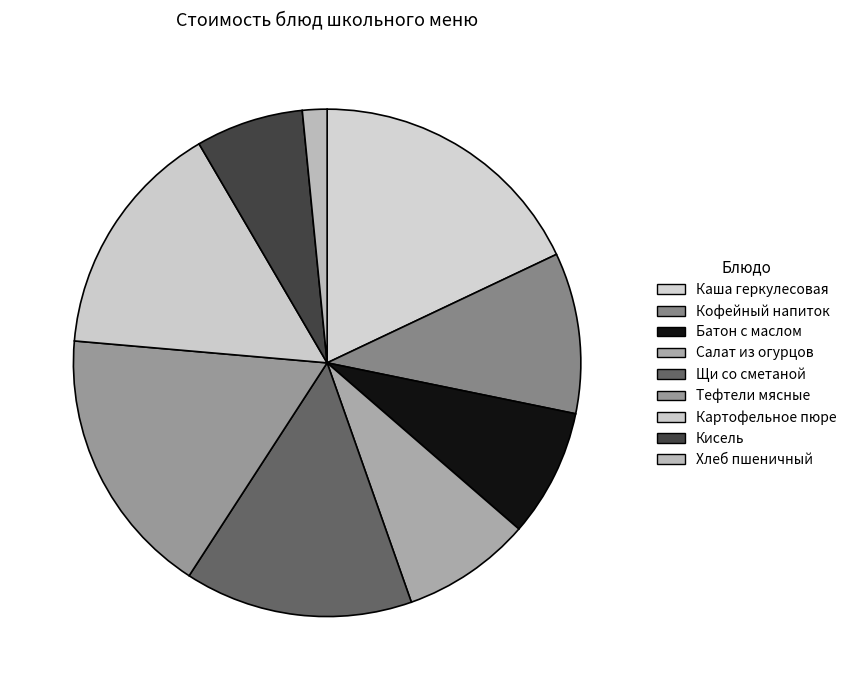

Which has a higher value, Кофейный напиток or Каша геркулесовая?

Каша геркулесовая